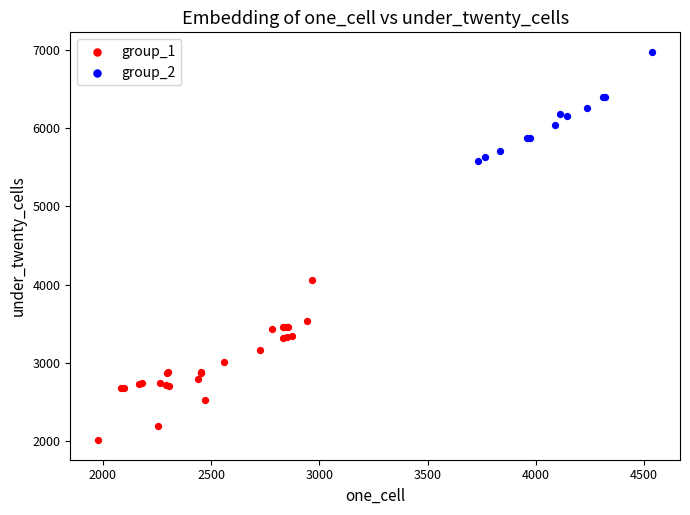

Which series contains the highest Y value?

group_2